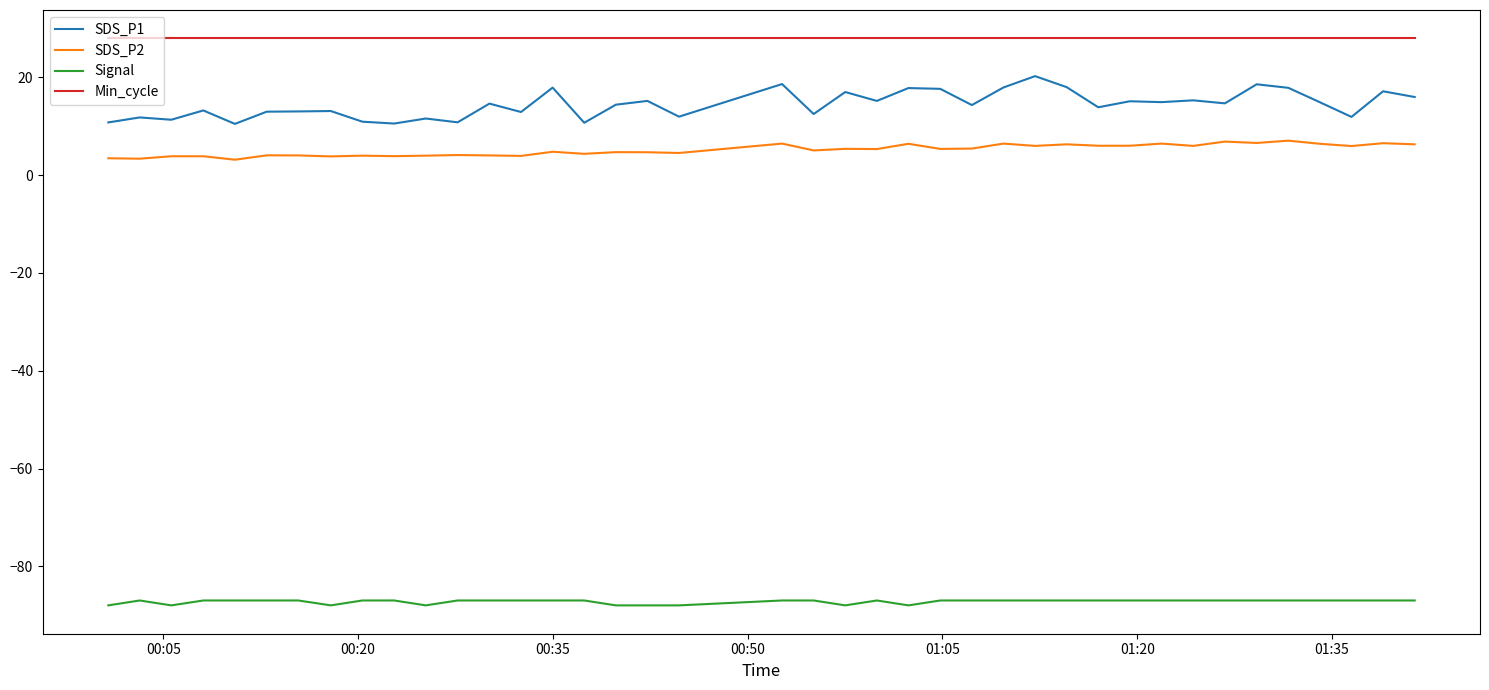

What is the difference between the maximum and minimum values in the SDS_P1 series?

9.8